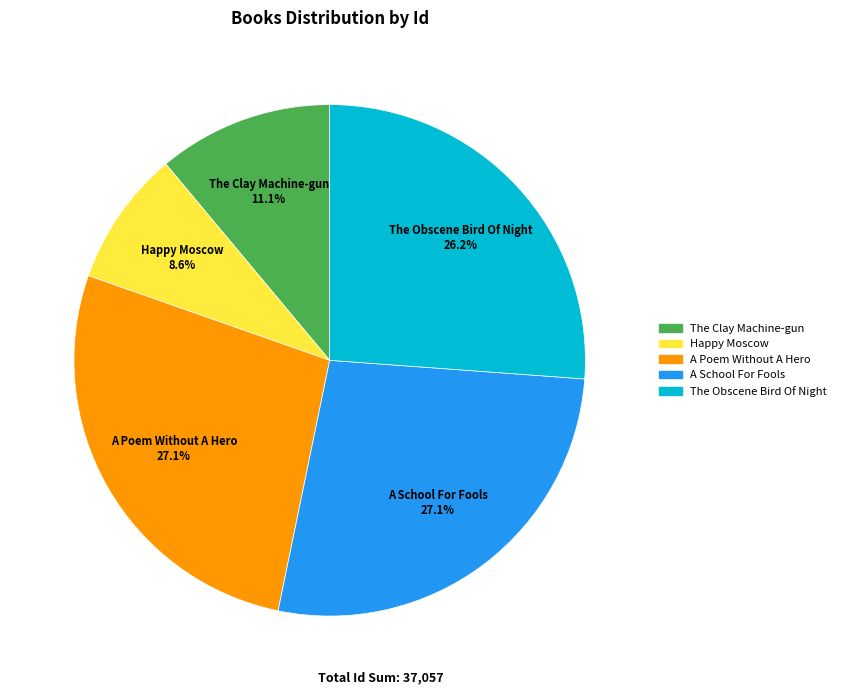

How many segments does this pie chart have?

5